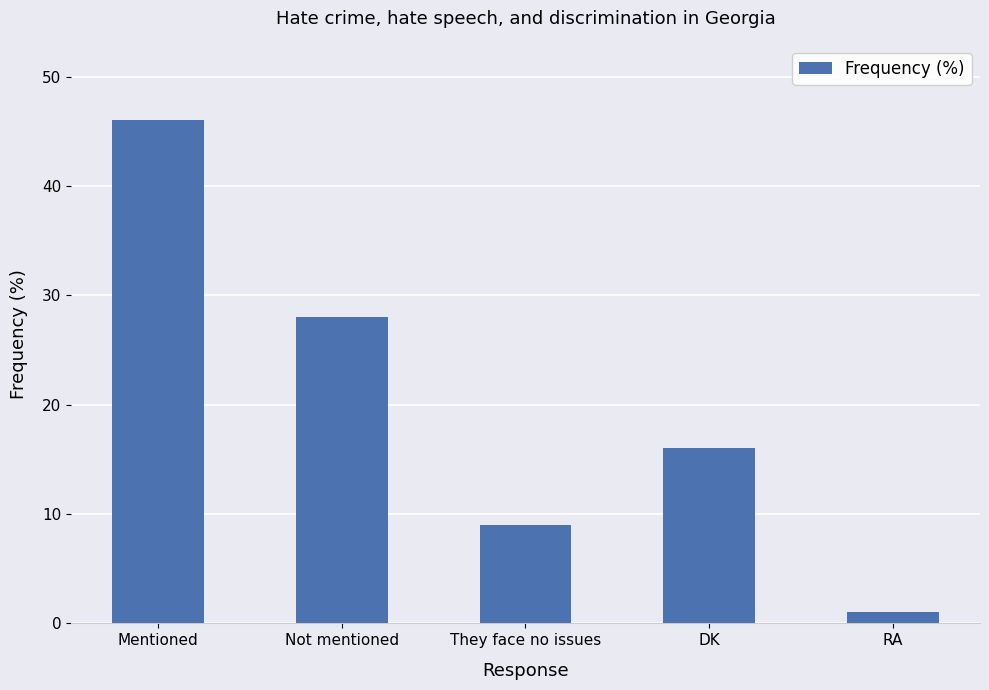

What is the value of the 1st bar from the left?

46